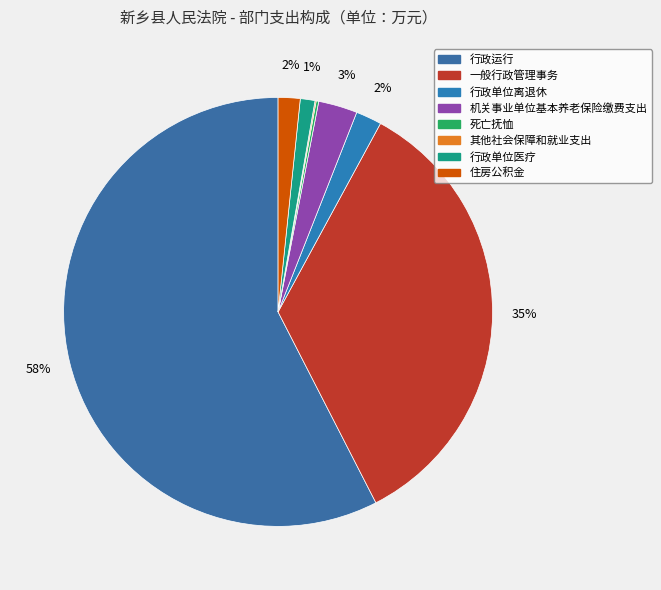

To the nearest percent, what is the average slice percentage?

13%